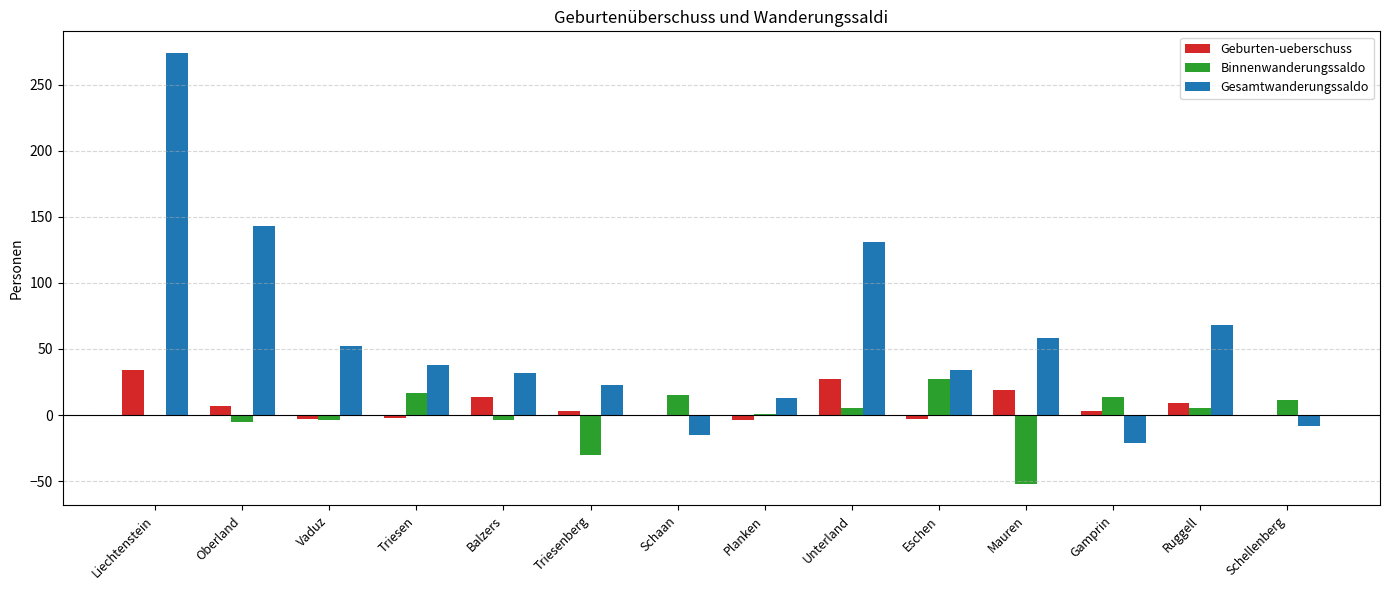

The value of Gesamtwanderungssaldo at Triesenberg is 40. True or false?

False